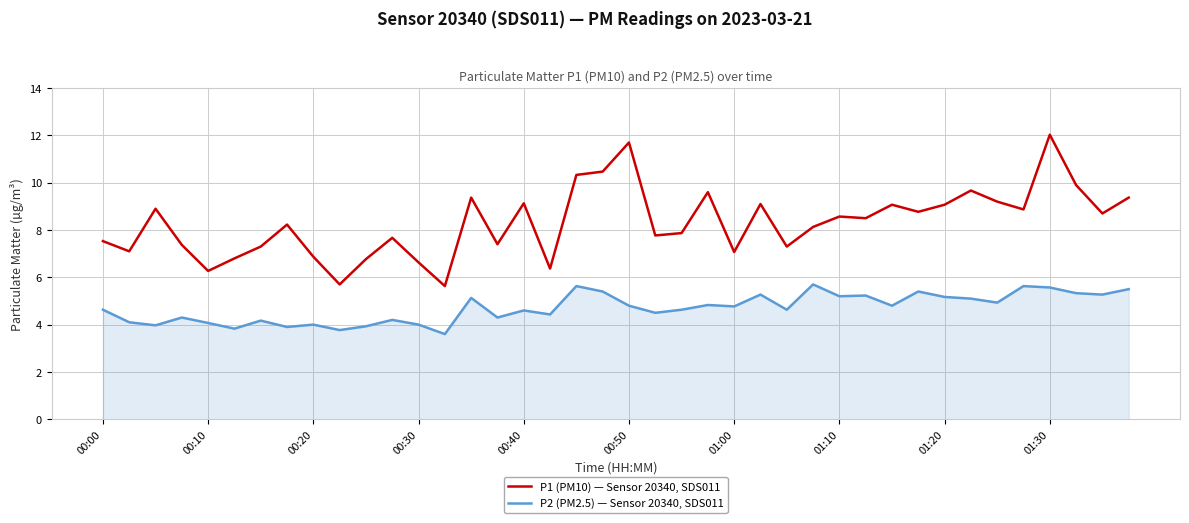

Which series has the largest total across all categories?

P1 (PM10) — Sensor 20340, SDS011